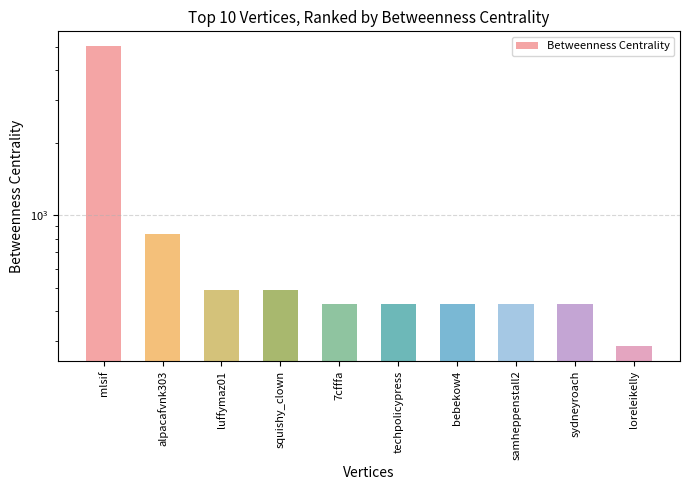

Which category has the lowest value across all series?

loreleikelly